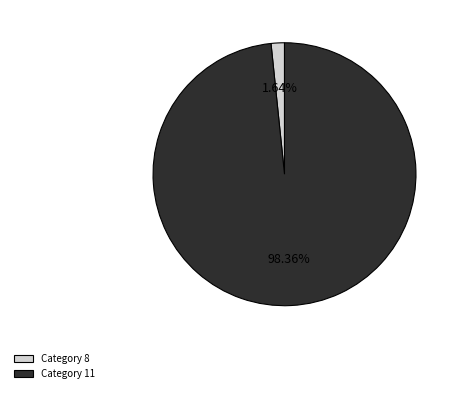

Is there a majority slice in this chart?

Yes